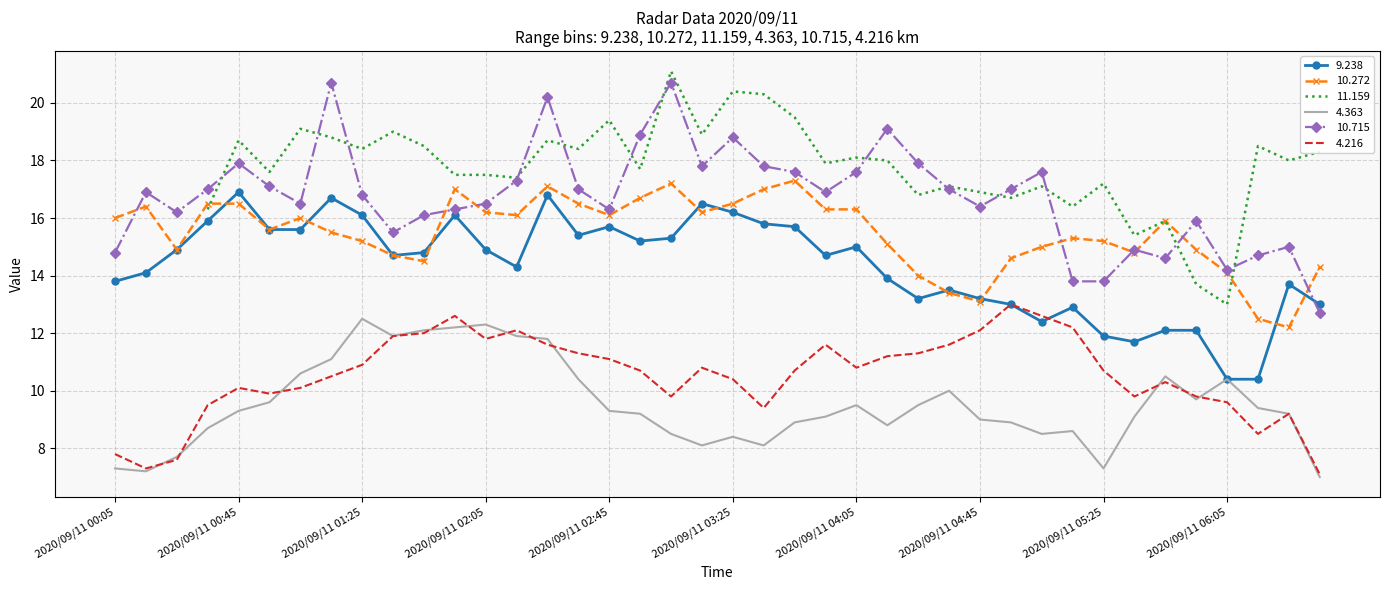

Which has a higher value, 2020/09/11 04:55 or 2020/09/11 03:45?

2020/09/11 03:45